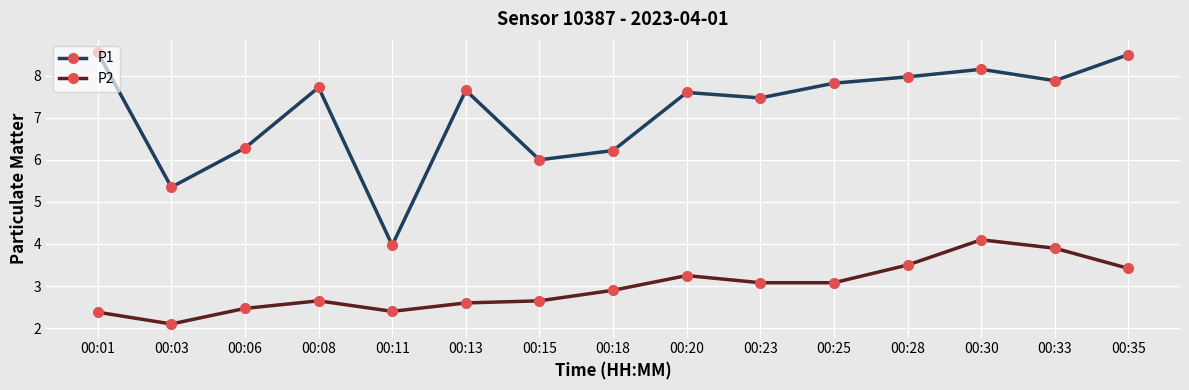

True or false: P2 and P1 cross at least once.

False